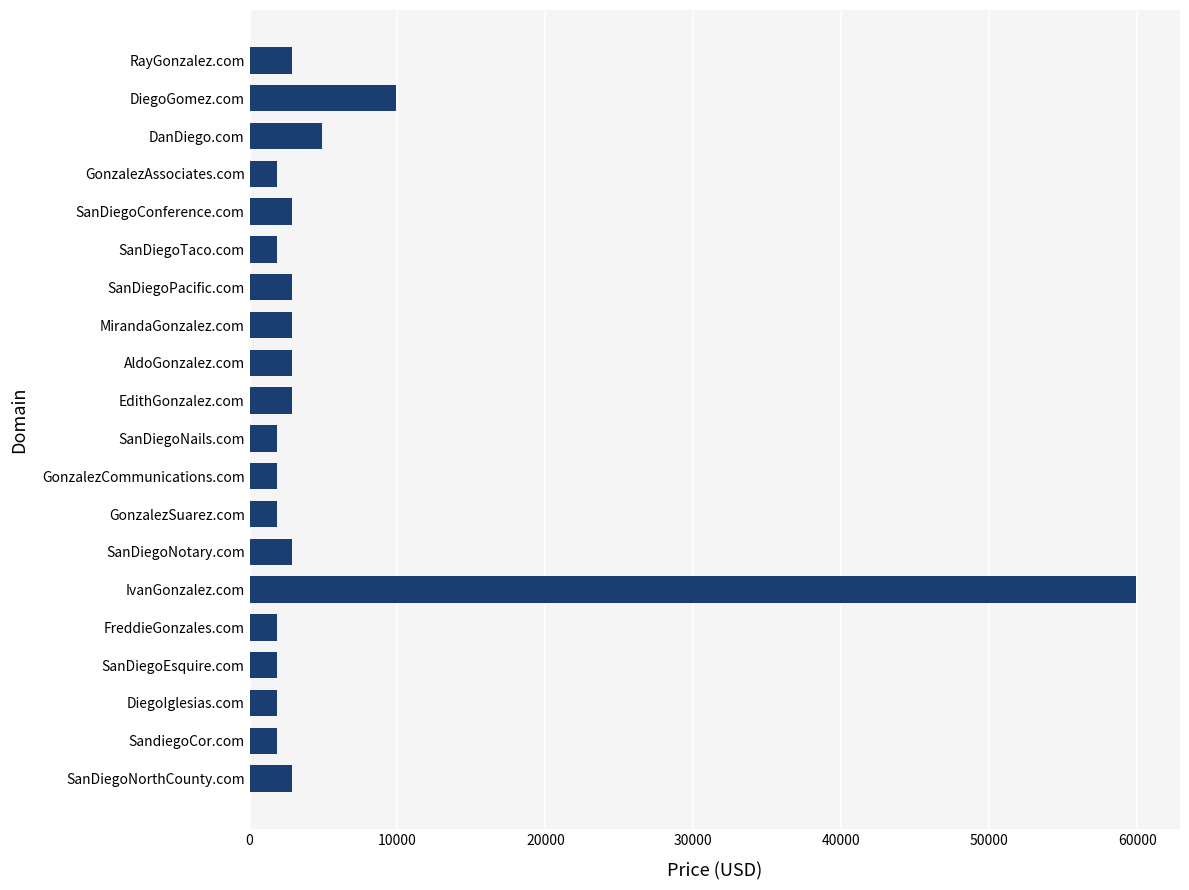

What is the difference between the maximum and minimum values?

58000